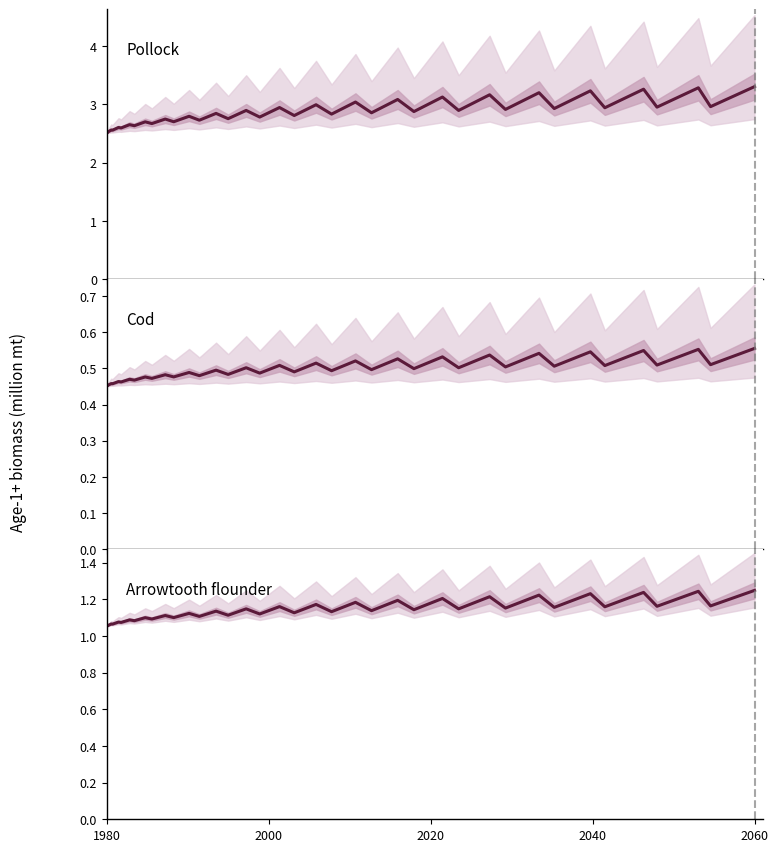

Reading left to right, transcribe all the data shown in this chart.

Pollock: 2.5	2.5	2.5	2.6	2.6	2.6	2.6	2.7	2.6	2.7	2.7	2.7	2.7	2.8	2.7	2.8	2.8	2.9	2.8	2.9	2.8	3.0	2.8	3.0	2.9	3.1	2.9	3.1	2.9	3.2	2.9	3.2	2.9	3.2	2.9	3.3	3.0	3.3	3.0	3.3
Cod: 0.5	0.5	0.5	0.5	0.5	0.5	0.5	0.5	0.5	0.5	0.5	0.5	0.5	0.5	0.5	0.5	0.5	0.5	0.5	0.5	0.5	0.5	0.5	0.5	0.5	0.5	0.5	0.5	0.5	0.5	0.5	0.5	0.5	0.5	0.5	0.5	0.5	0.6	0.5	0.6
Arrowtooth flounder: 1.1	1.1	1.1	1.1	1.1	1.1	1.1	1.1	1.1	1.1	1.1	1.1	1.1	1.1	1.1	1.1	1.1	1.1	1.1	1.2	1.1	1.2	1.1	1.2	1.1	1.2	1.1	1.2	1.1	1.2	1.2	1.2	1.2	1.2	1.2	1.2	1.2	1.2	1.2	1.2